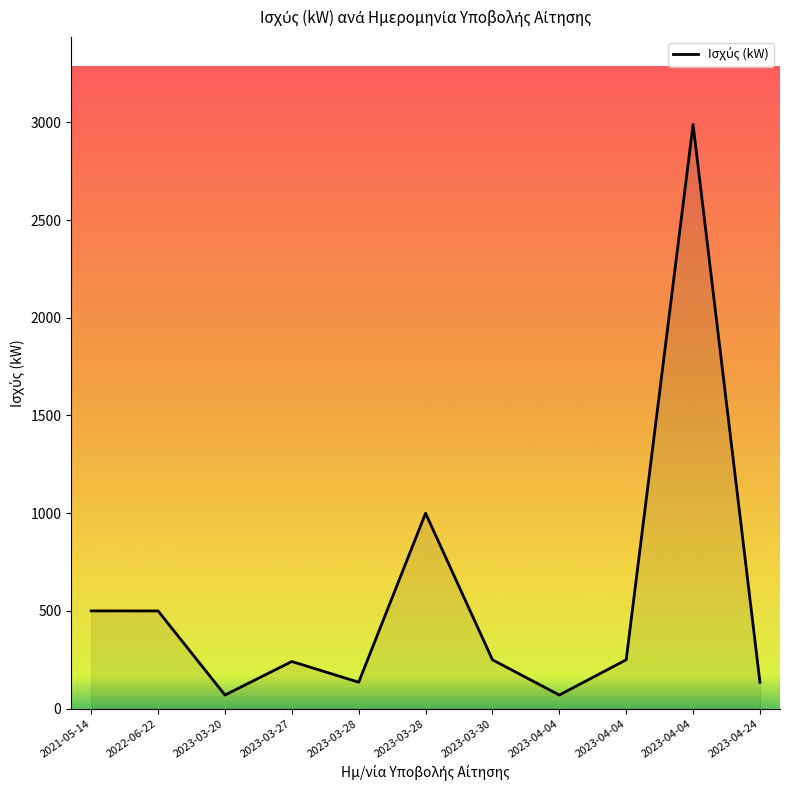

At which label is the value closest to 1529?

2023-03-28